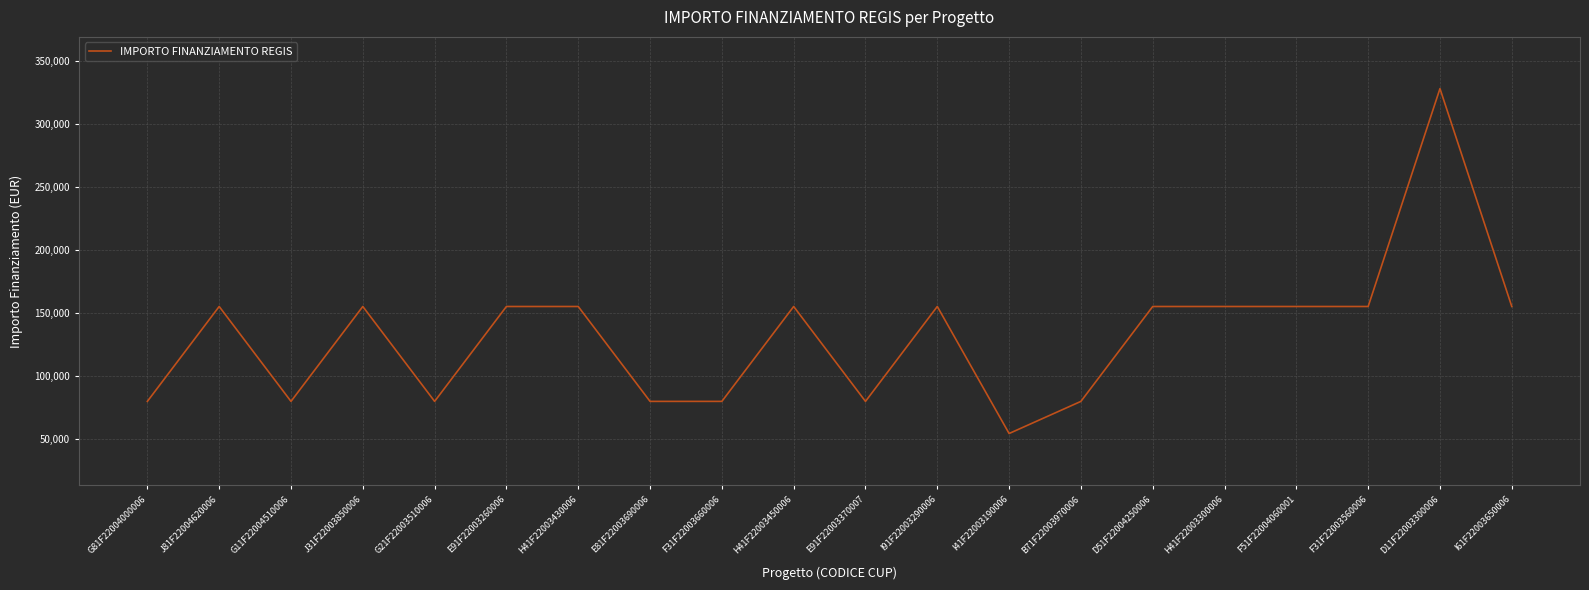

What is the change in value from B71F22003970006 to H41F22003300006?

+75312